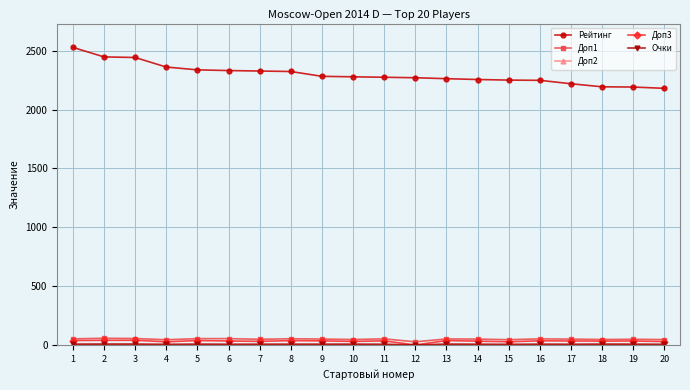

Is the value of Доп1 at 19 greater than the value of Рейтинг at 17?

No